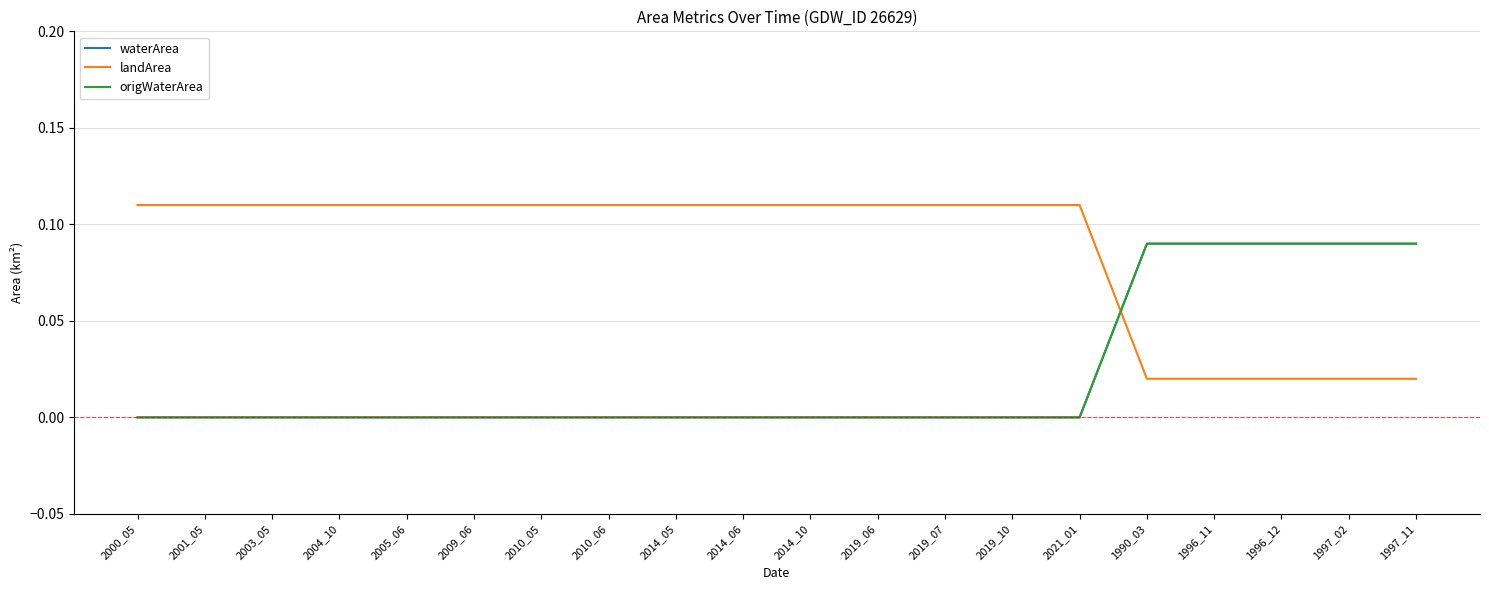

Does the chart have visible grid lines?

Yes